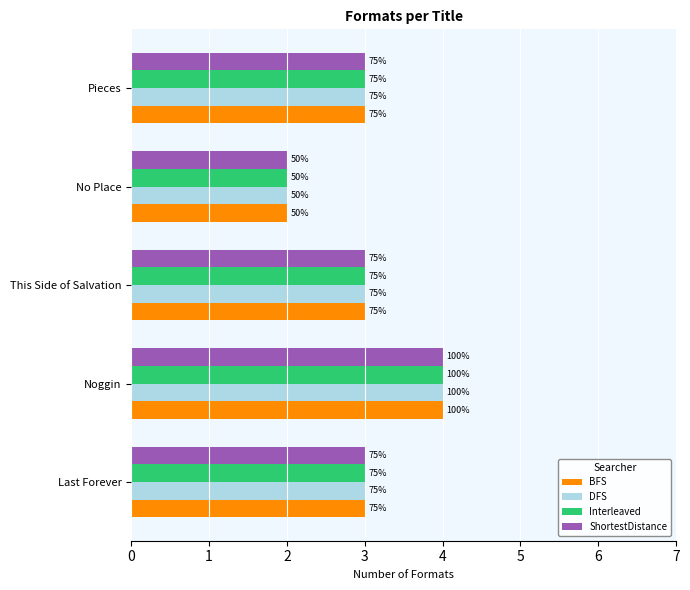

How many categories are shown in the chart?

5